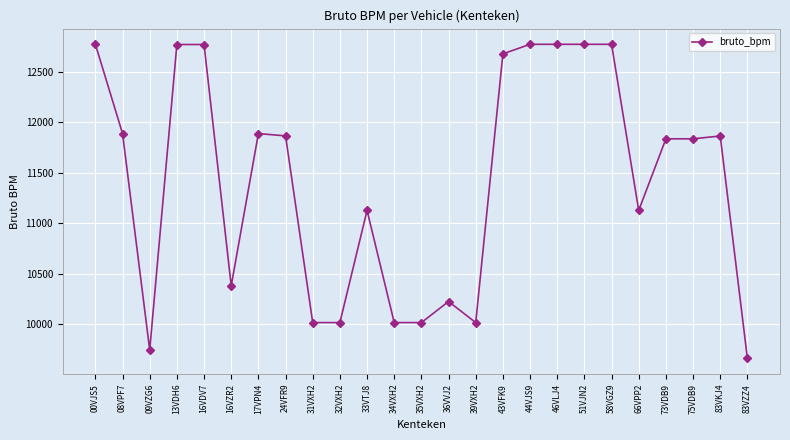

How many series are shown in this chart?

1